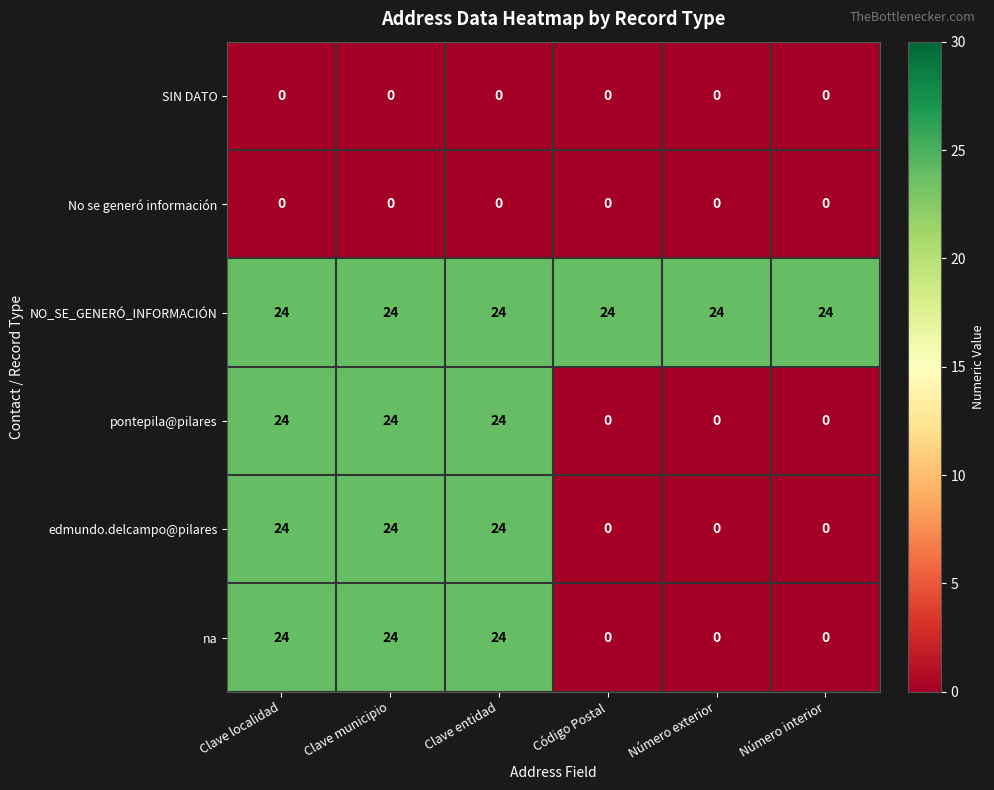

What is the lowest value of the NO_SE_GENERÓ_INFORMACIÓN series?

24